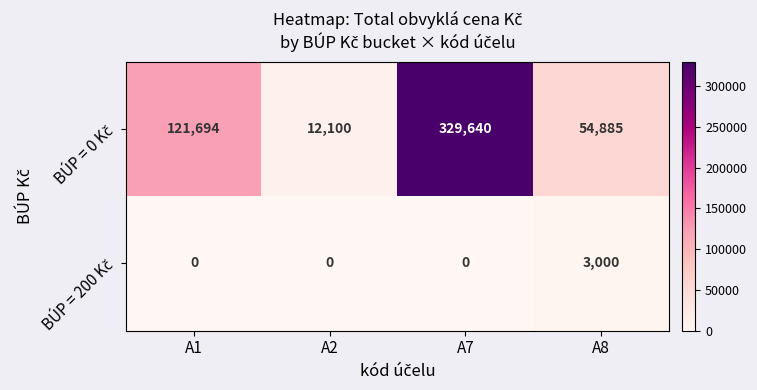

What is the spread (max minus min) of values at A1?

121694